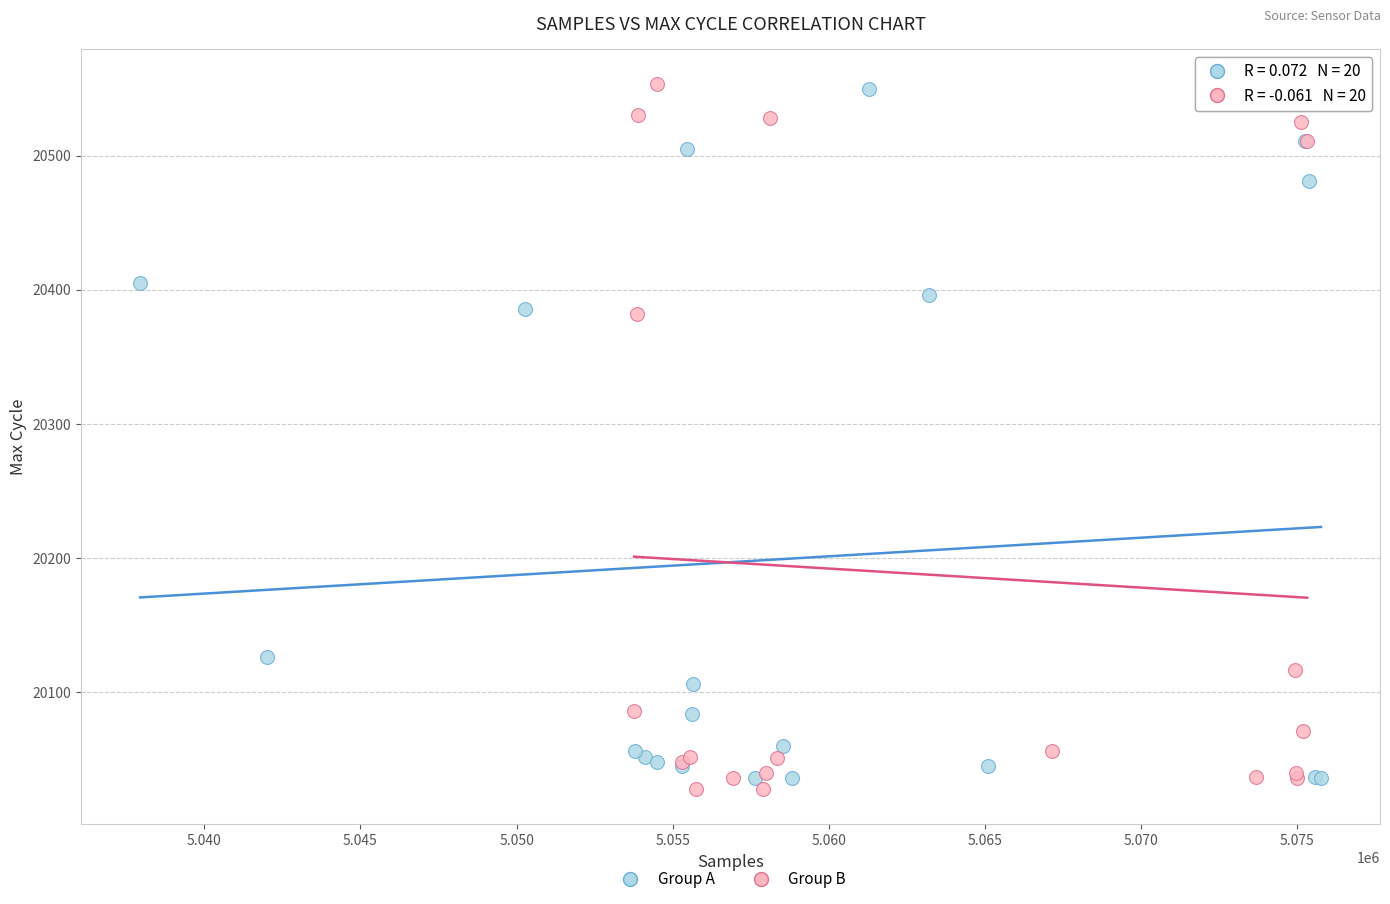

What are all the series names shown in the legend?

Group A, Group B